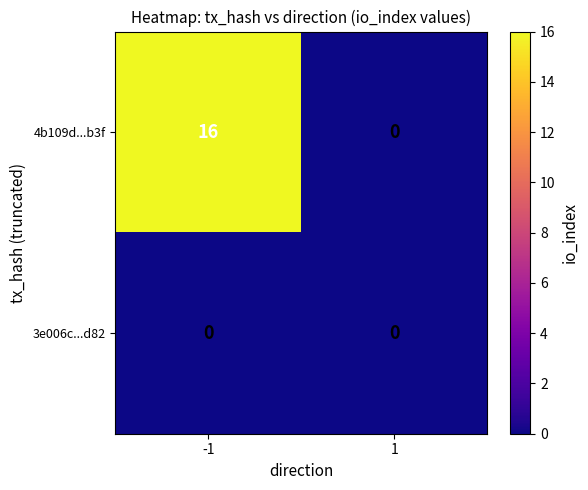

List the series in order of their peak value, highest first.

4b109d...b3f, 3e006c...d82